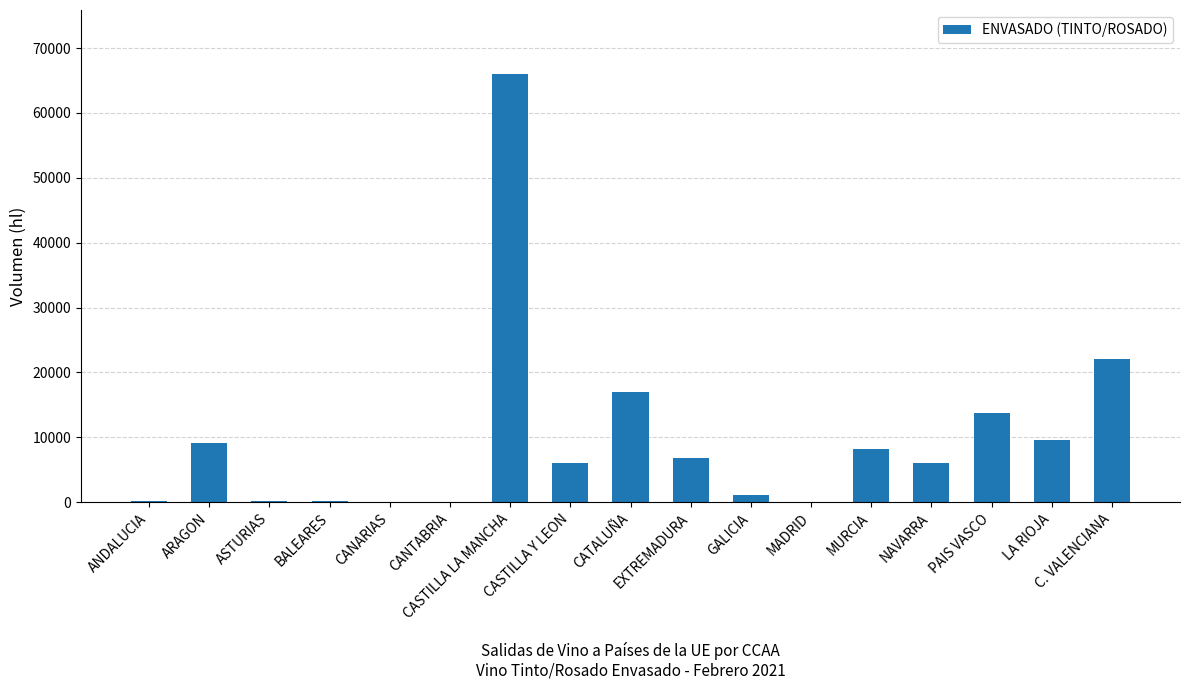

Which category has the highest value across all series?

CASTILLA LA MANCHA